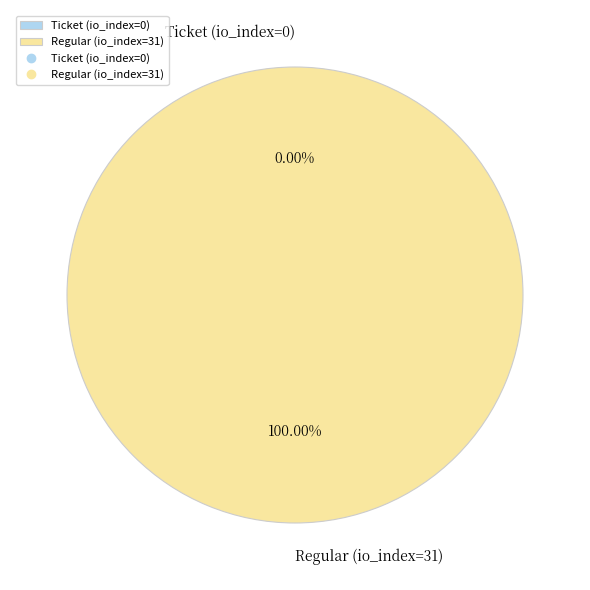

Rank the categories by value from highest to lowest.

Regular (io_index=31), Ticket (io_index=0)